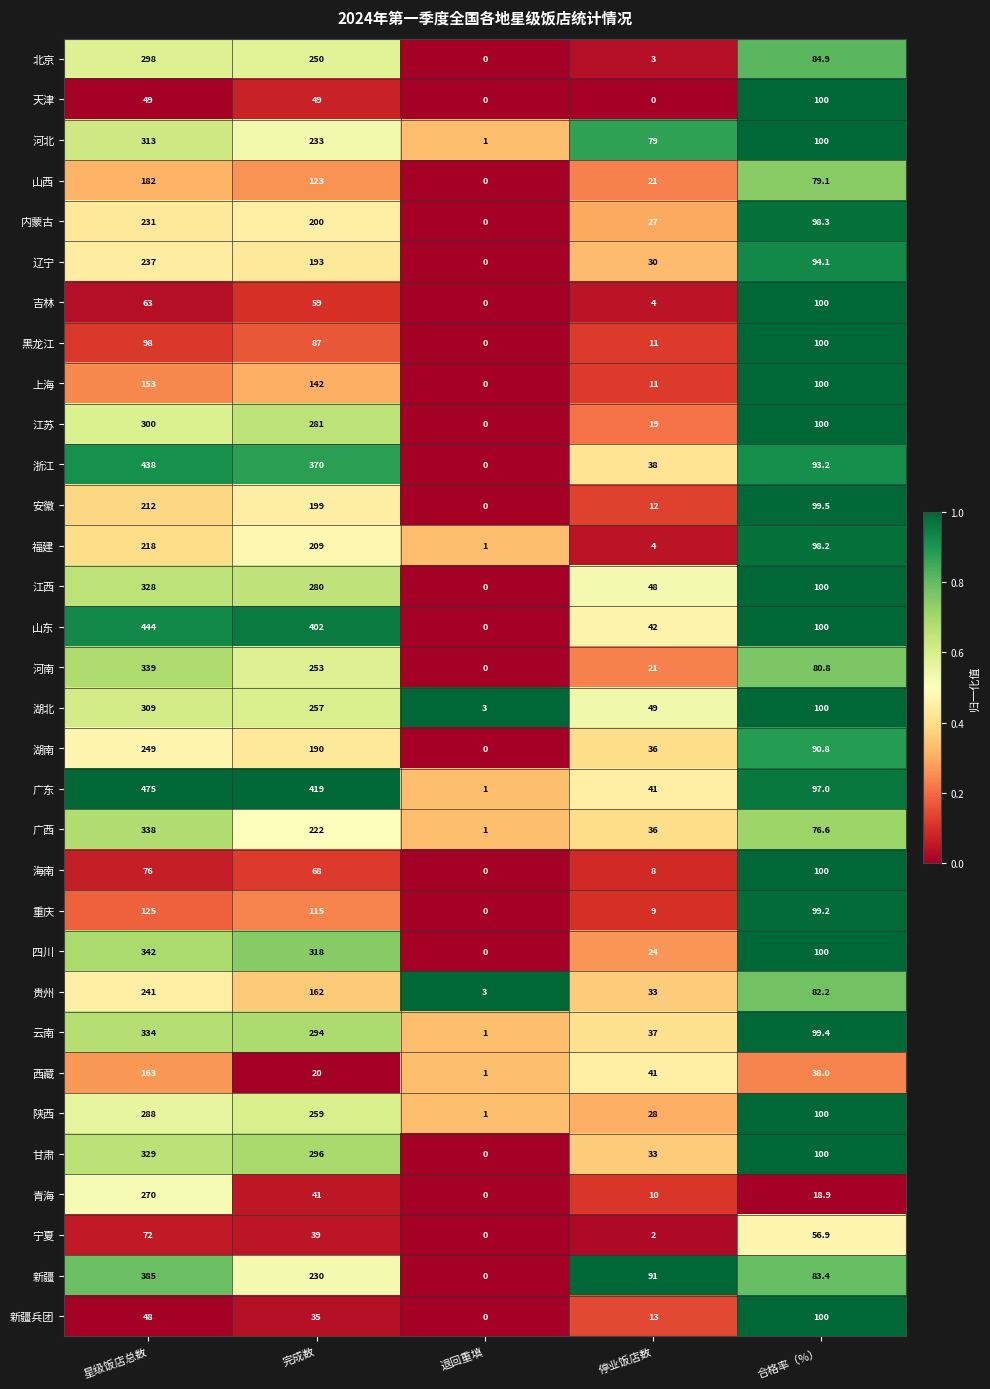

Rank the categories by 河北 value from lowest to highest.

退回重填, 停业饭店数, 合格率（%）, 完成数, 星级饭店总数